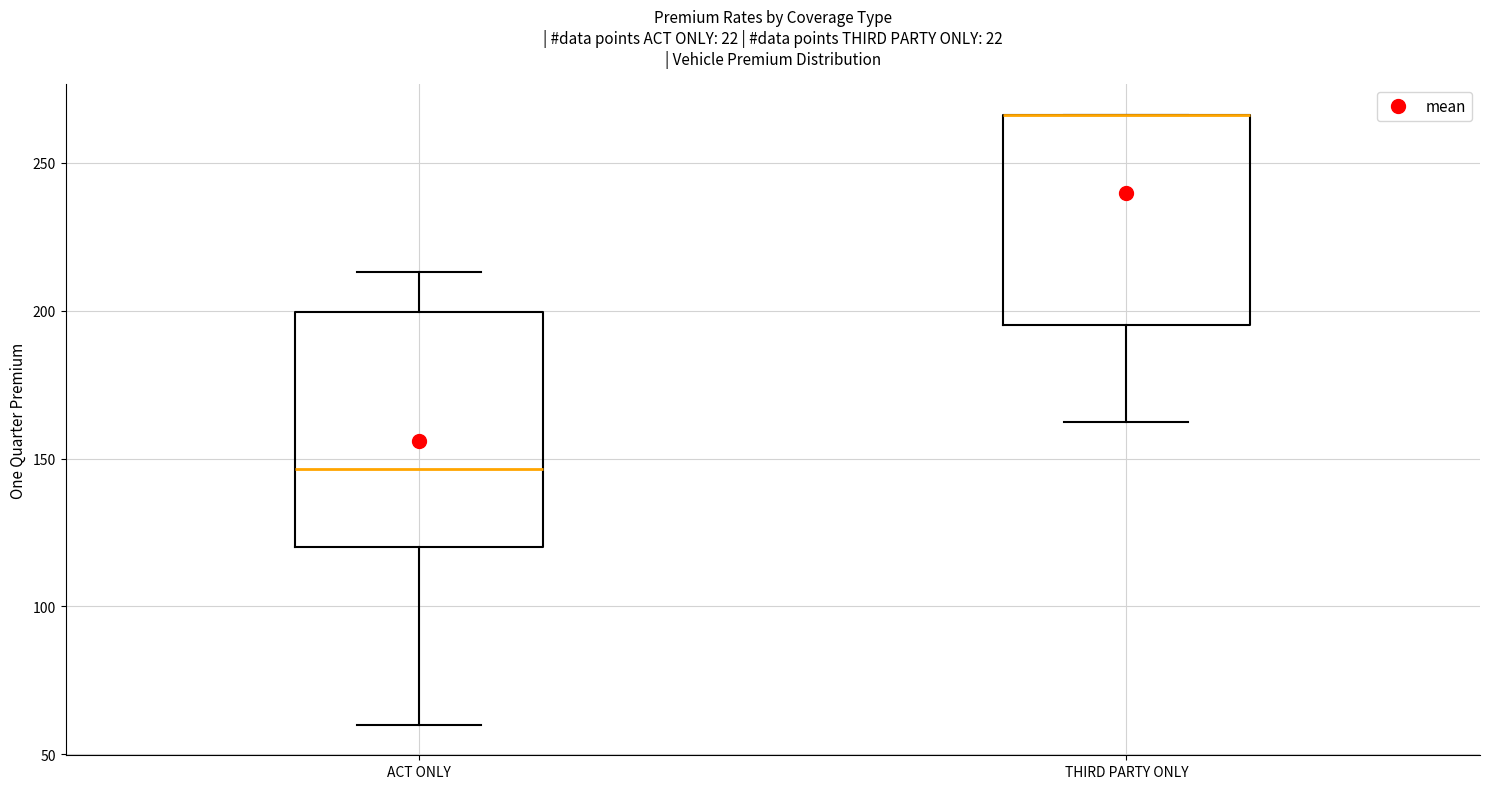

Where does the lower whisker of the box for THIRD PARTY ONLY end on the y-axis? The values are not printed on the chart, so give them approximately, as read against the axis.

160